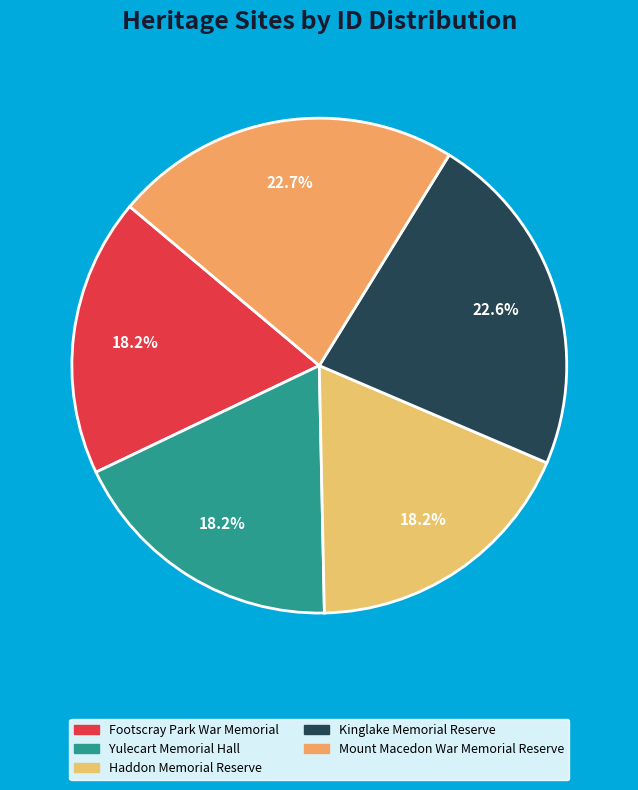

What is the smallest slice in the pie chart?

Footscray Park War Memorial